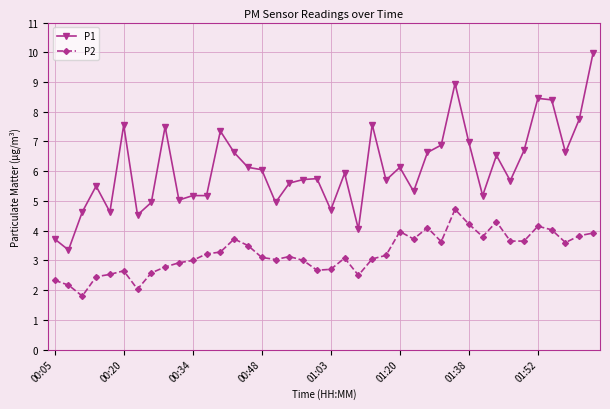

List the series in order of their peak value, highest first.

P1, P2